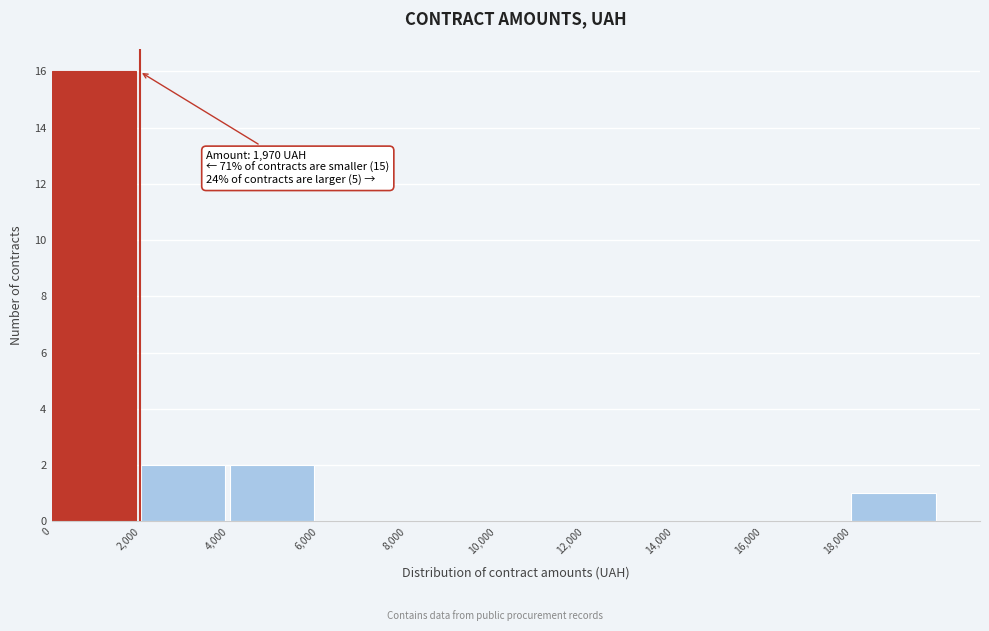

Which range on the x-axis has the tallest bar?

0 to 2000